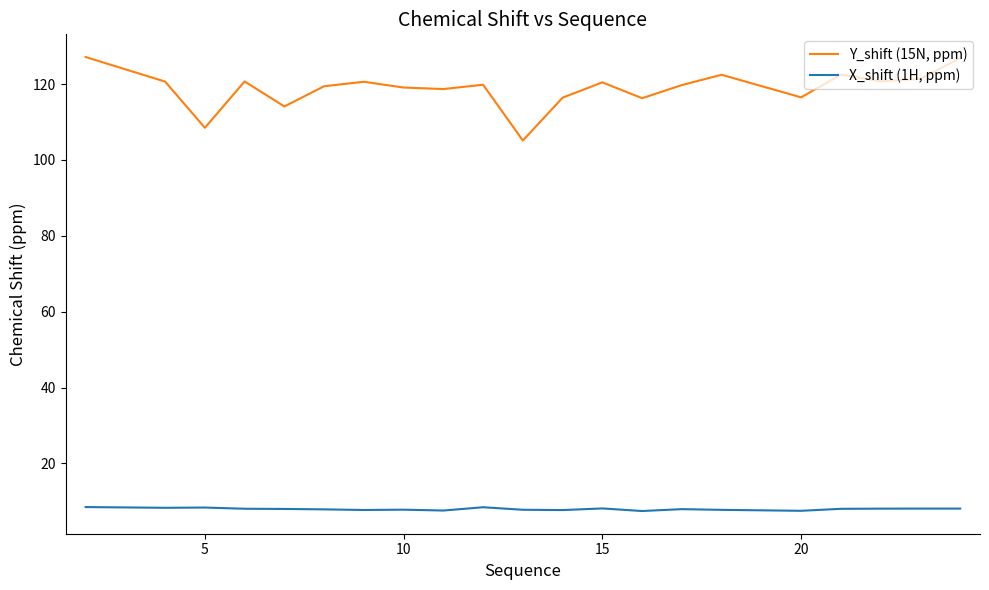

Rank the series by their maximum value, from highest to lowest.

Y_shift (15N, ppm), X_shift (1H, ppm)